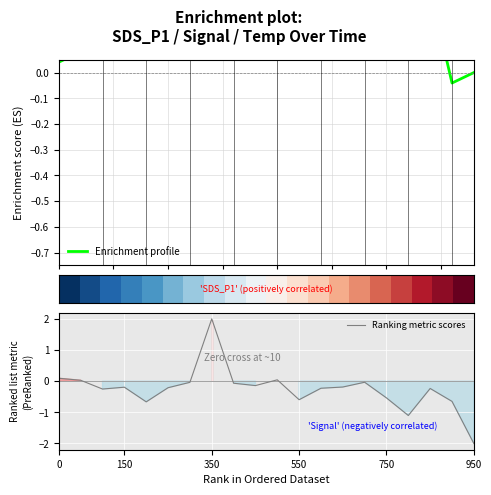

The Ranking metric scores series shows 3.4 at 350. True or false?

False